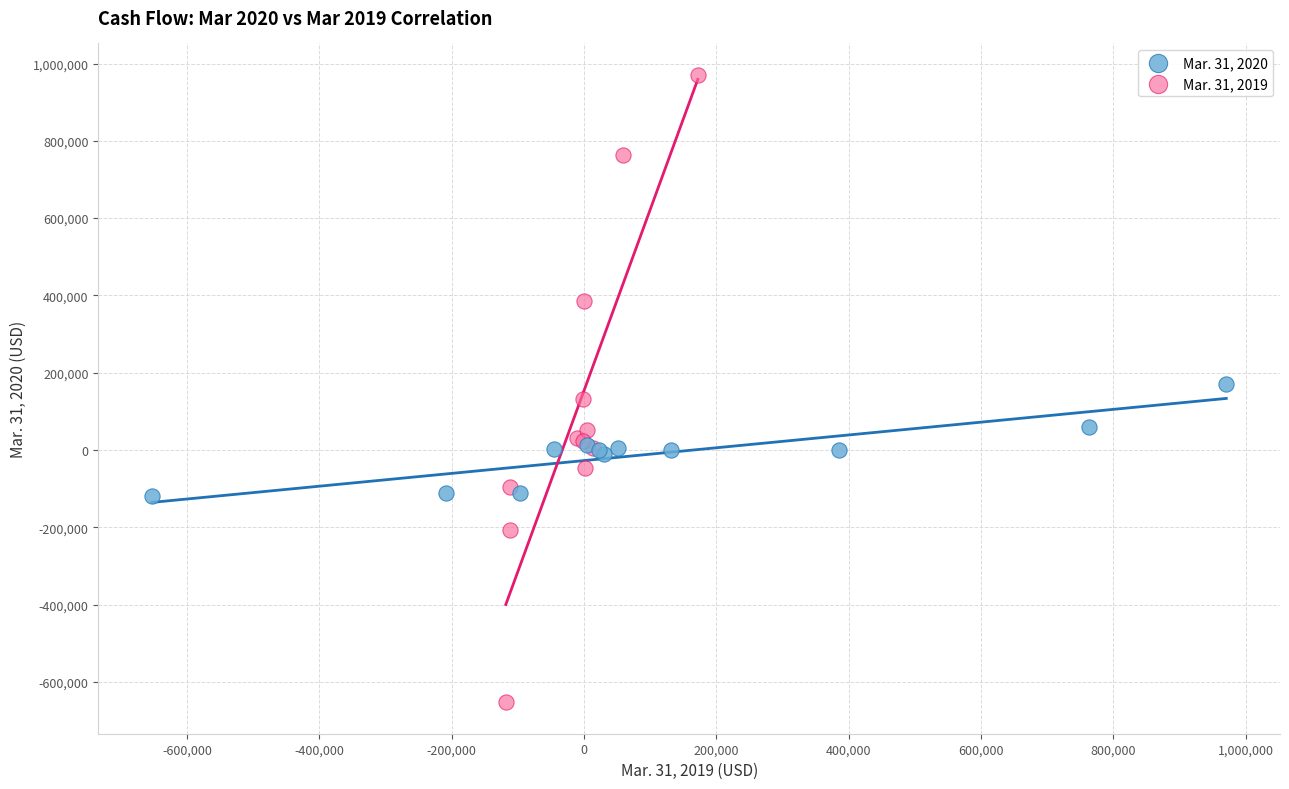

Which series reaches the minimum Y coordinate?

Mar. 31, 2019